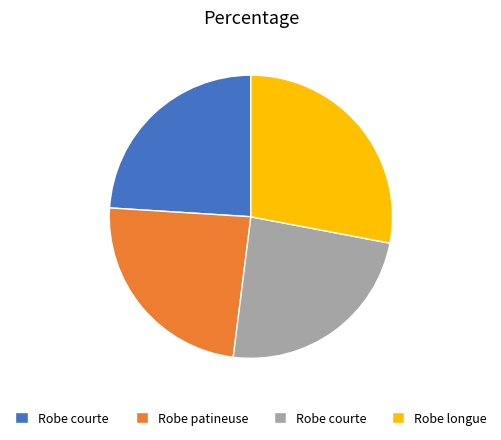

Is there any slice that represents more than half of the pie?

No